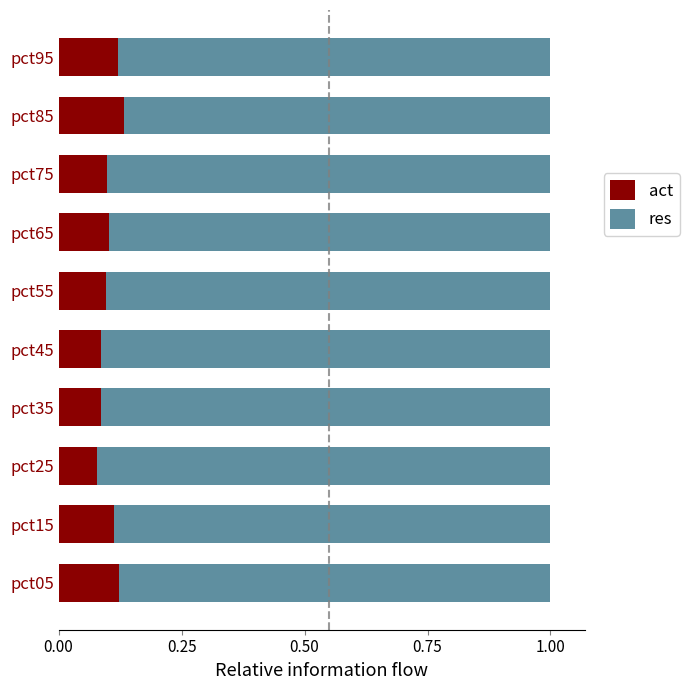

What is the sum of all act values?

1.0